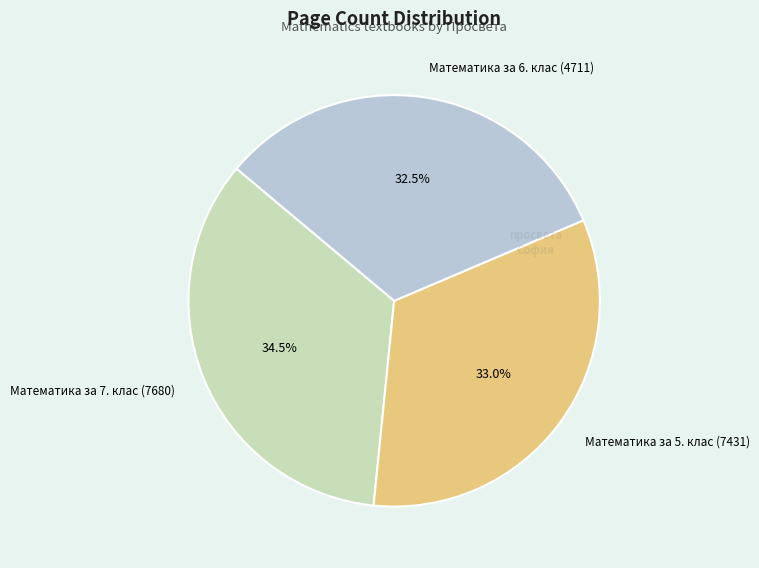

Rank the categories by value from highest to lowest.

Математика за 7. клас (7680), Математика за 5. клас (7431), Математика за 6. клас (4711)